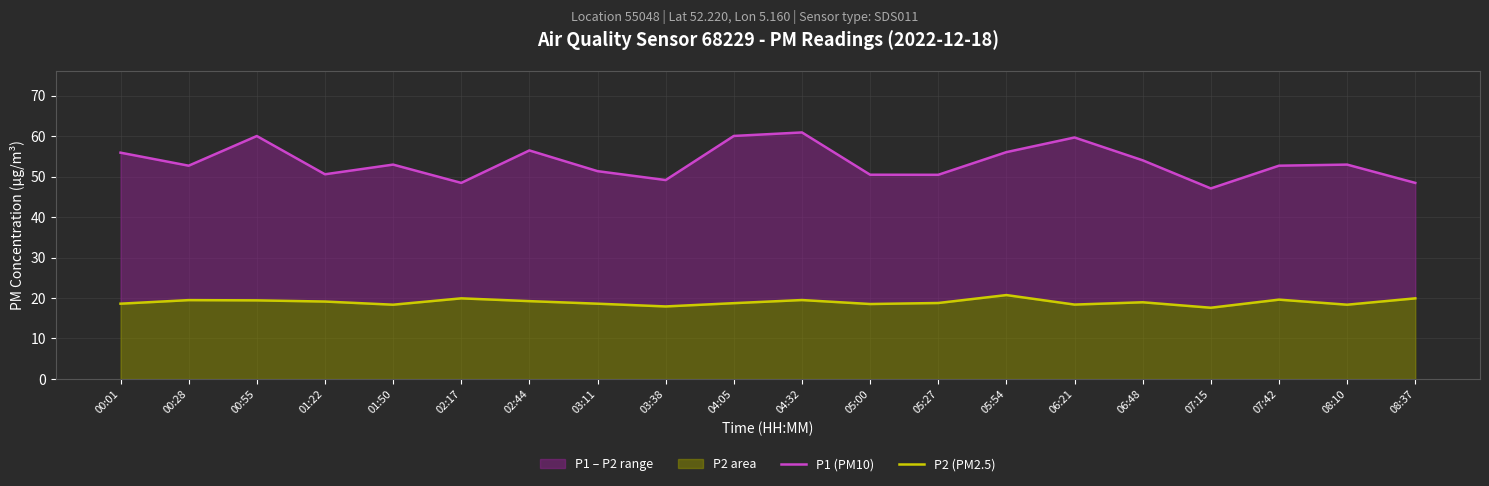

In P1 (PM10), how many points are lower than both neighbors (excluding endpoints)?

6